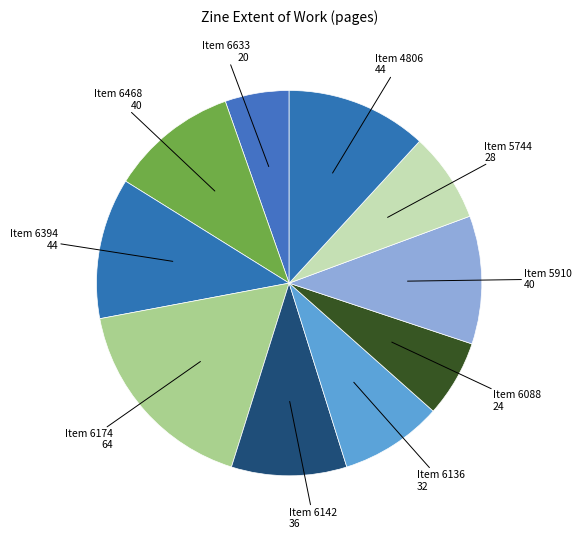

How many segments does this pie chart have?

10